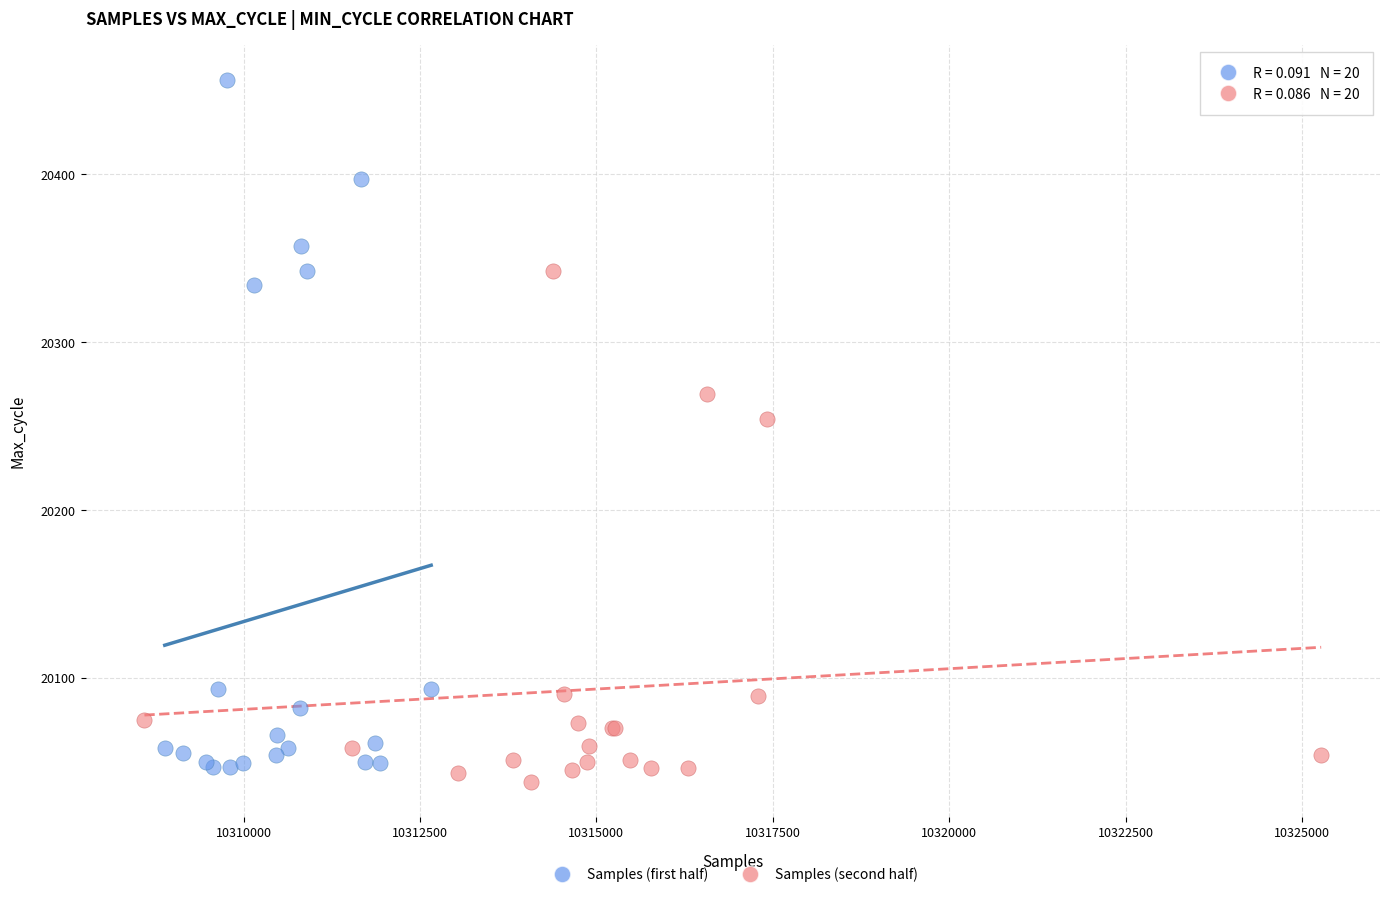

What are all the series names shown in the legend?

Samples (first half), Samples (second half)